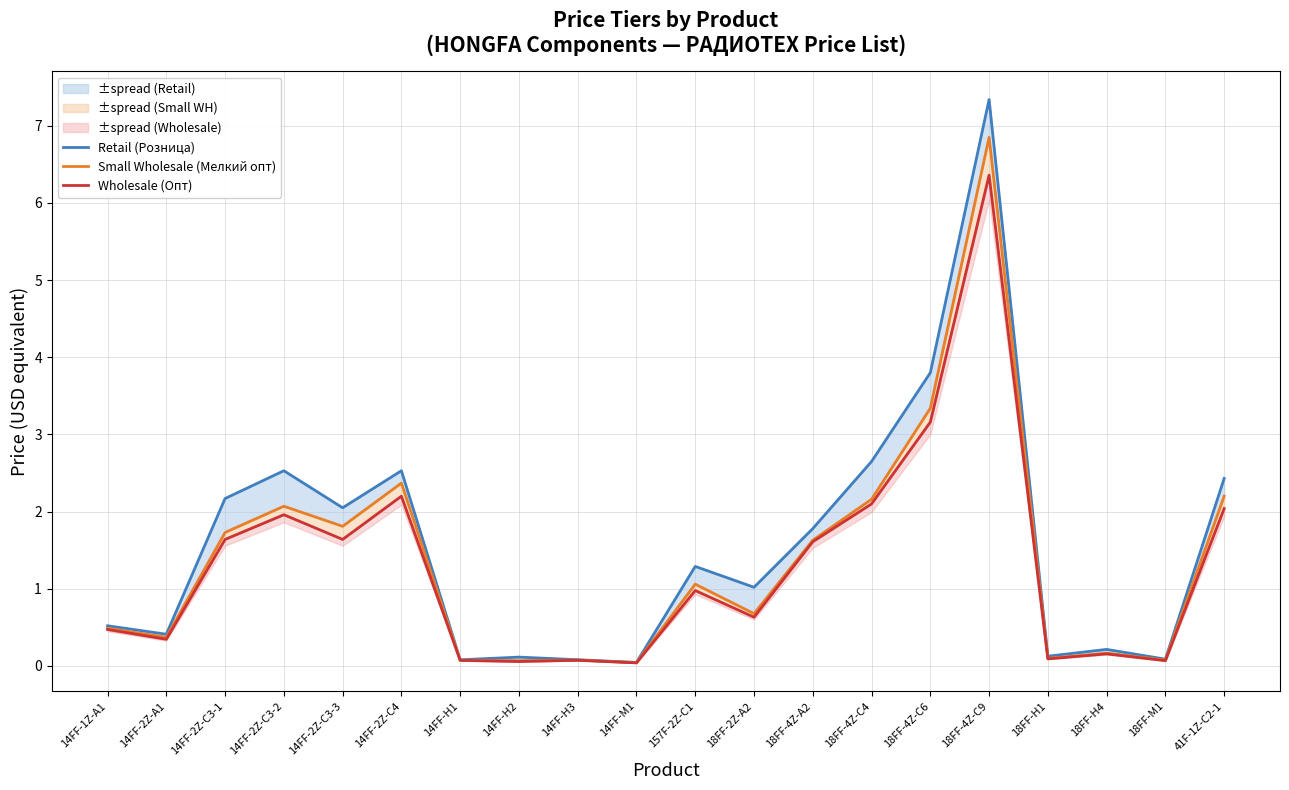

Is it true that Retail (Розница) equals 2.4 at 41F-1Z-C2-1?

True